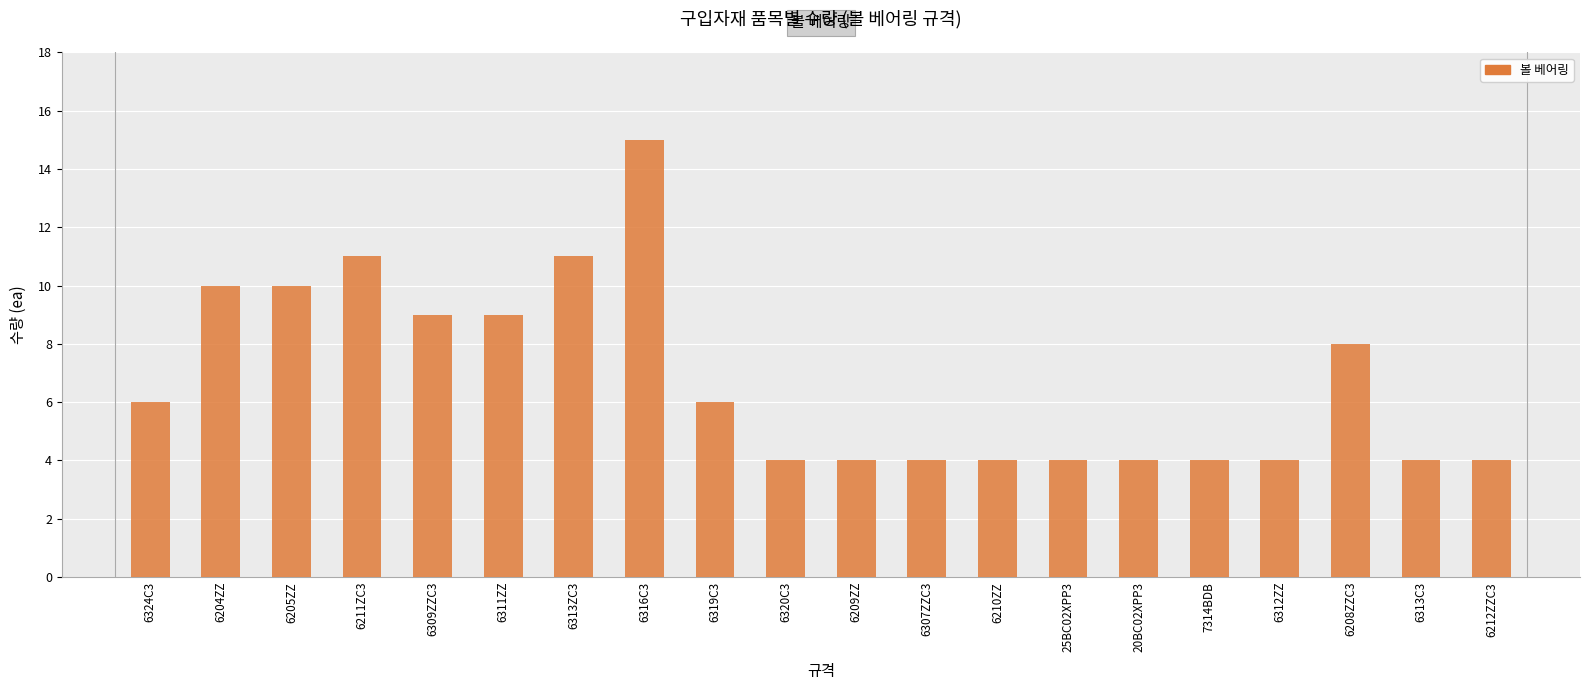

Approximately how many times larger is the value at 6320C3 compared to 6211ZC3?

0.4